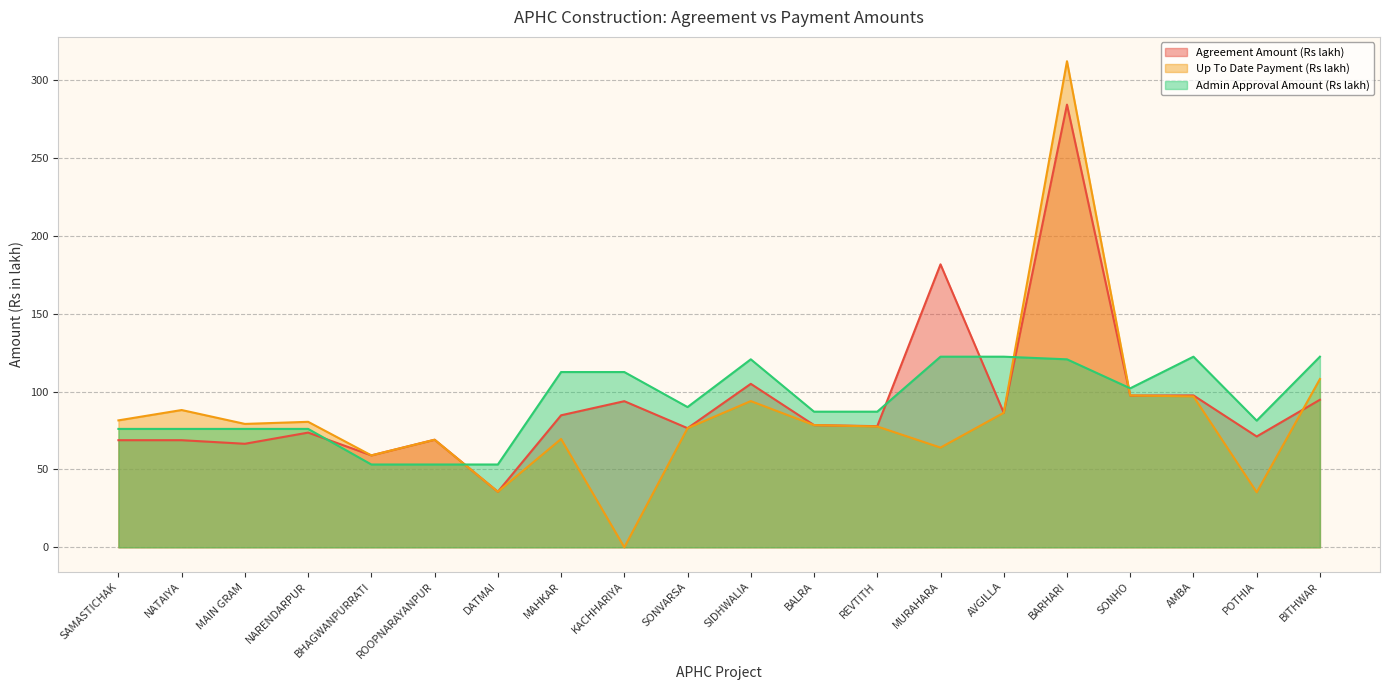

Does the chart have visible grid lines?

Yes